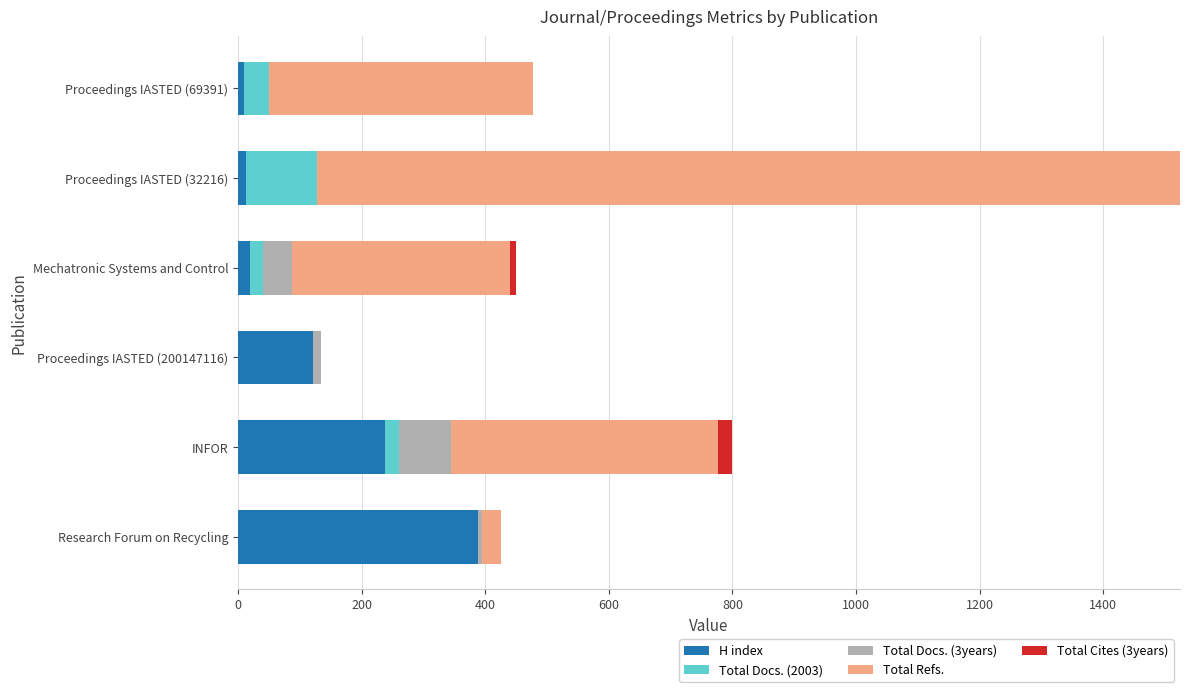

Which category has the highest value in the H index series?

Research Forum on Recycling